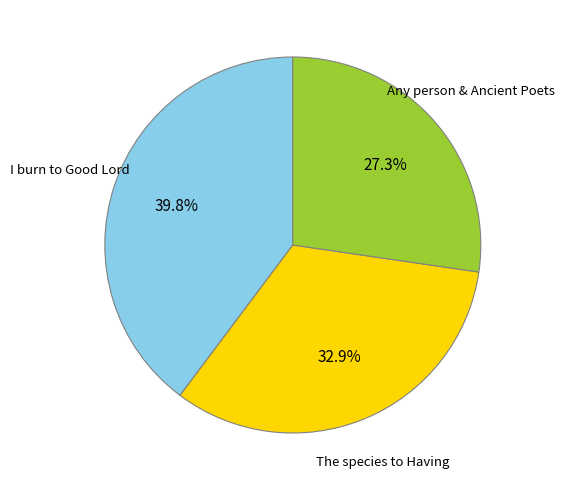

How many slices are in this pie chart?

3